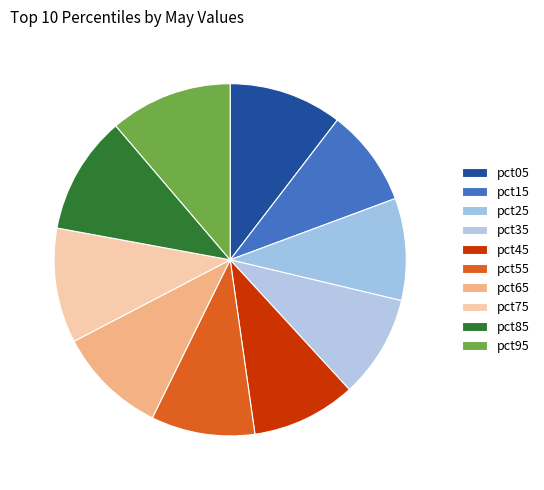

How many segments does this pie chart have?

10